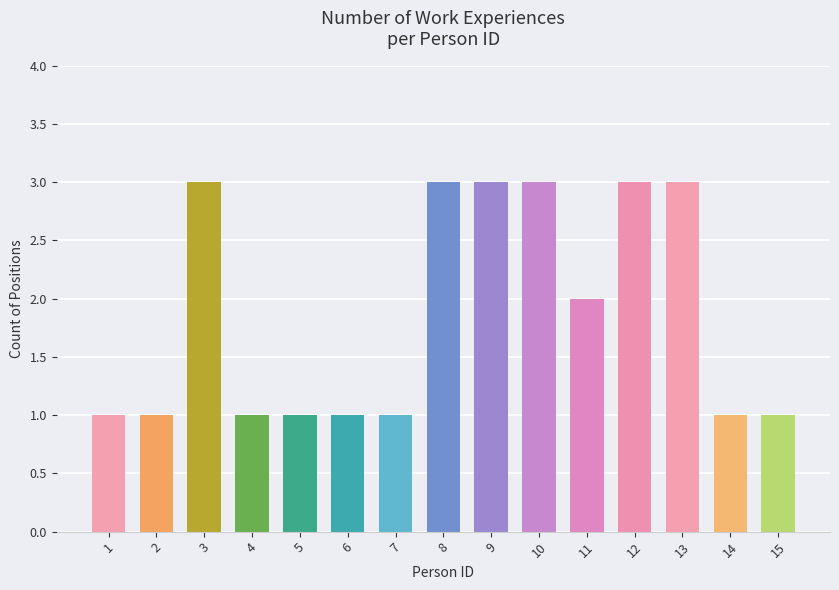

What is the difference between the maximum and minimum values?

2